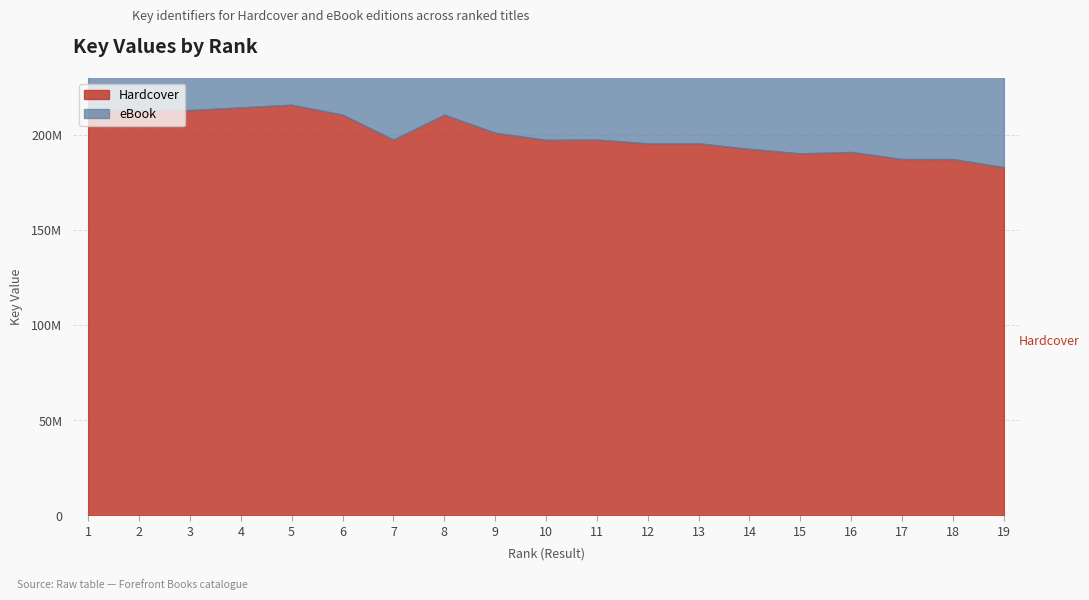

What is the difference between the maximum and minimum values in the Hardcover series?

32807376